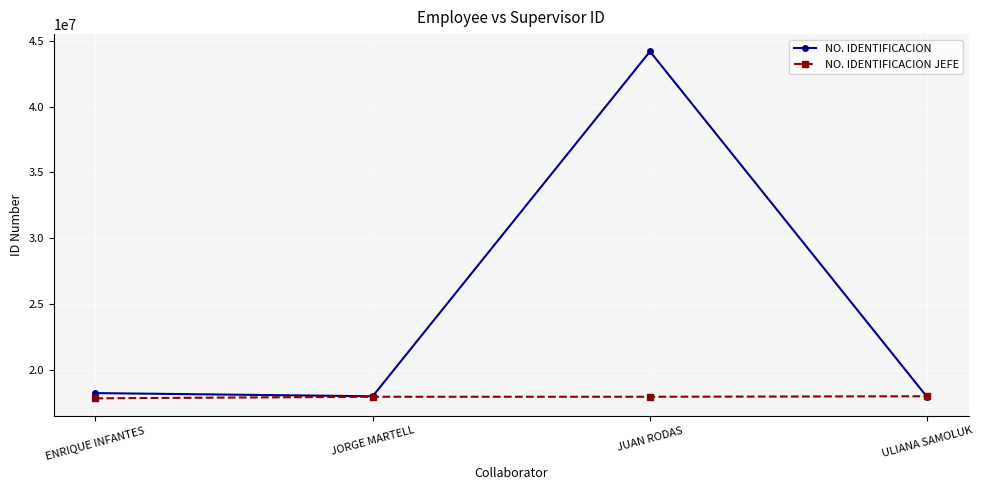

What position from the left is ENRIQUE INFANTES?

1